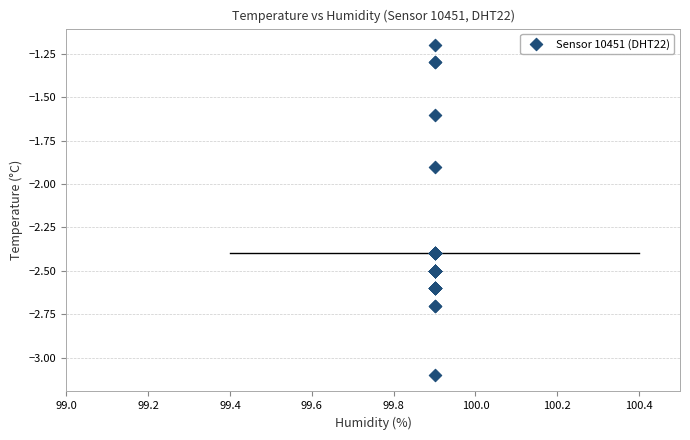

What Y value in the scatter plot is closest to -2?

-1.9